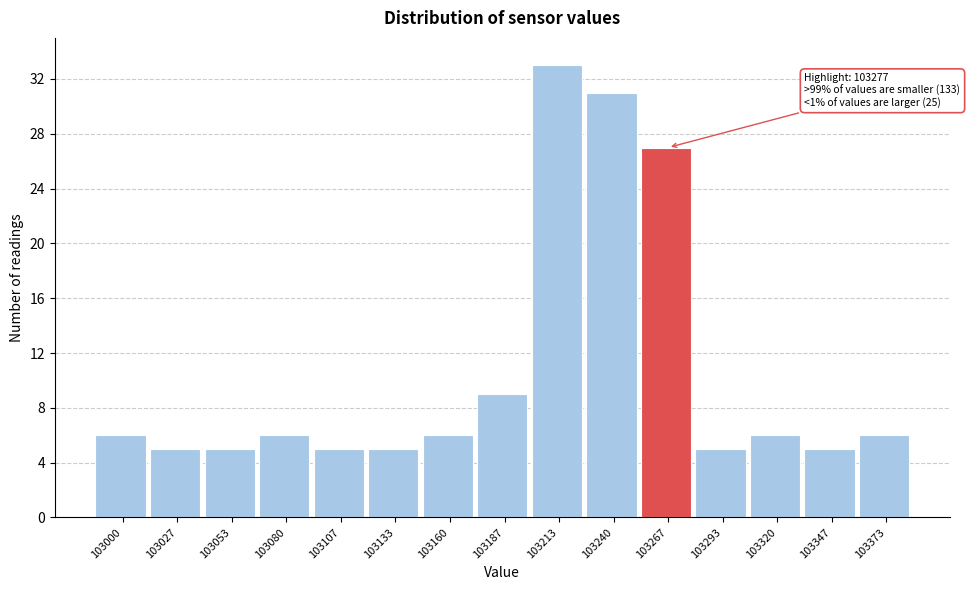

Reading left to right, list all the values displayed in this chart.

6	5	5	6	5	5	6	9	33	31	27	5	6	5	6